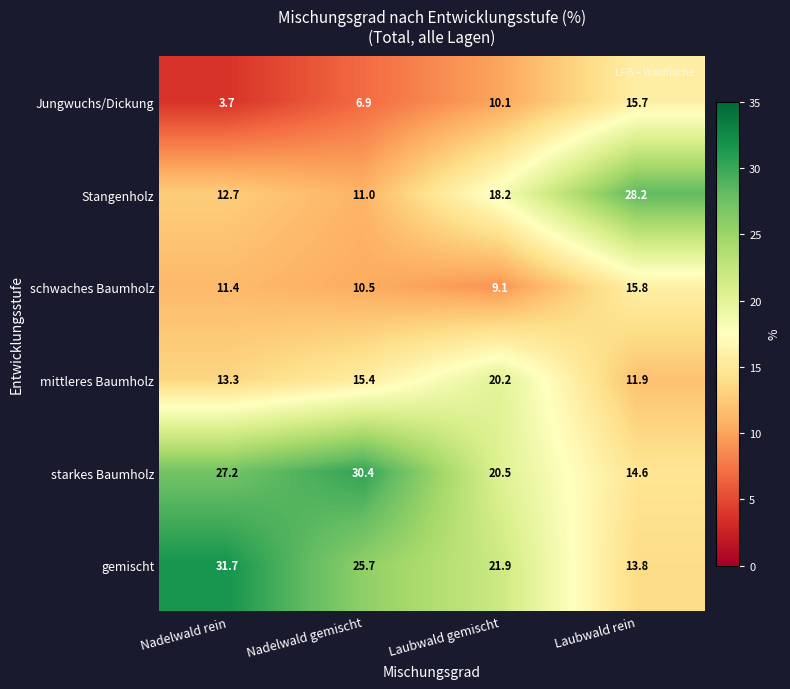

Reading left to right, transcribe all the data shown in this chart.

Jungwuchs/Dickung: Nadelwald rein=3.7	Nadelwald gemischt=6.9	Laubwald gemischt=10.1	Laubwald rein=15.7
Stangenholz: Nadelwald rein=12.7	Nadelwald gemischt=11.0	Laubwald gemischt=18.2	Laubwald rein=28.2
schwaches Baumholz: Nadelwald rein=11.4	Nadelwald gemischt=10.5	Laubwald gemischt=9.1	Laubwald rein=15.8
mittleres Baumholz: Nadelwald rein=13.3	Nadelwald gemischt=15.4	Laubwald gemischt=20.2	Laubwald rein=11.9
starkes Baumholz: Nadelwald rein=27.2	Nadelwald gemischt=30.4	Laubwald gemischt=20.5	Laubwald rein=14.6
gemischt: Nadelwald rein=31.7	Nadelwald gemischt=25.7	Laubwald gemischt=21.9	Laubwald rein=13.8